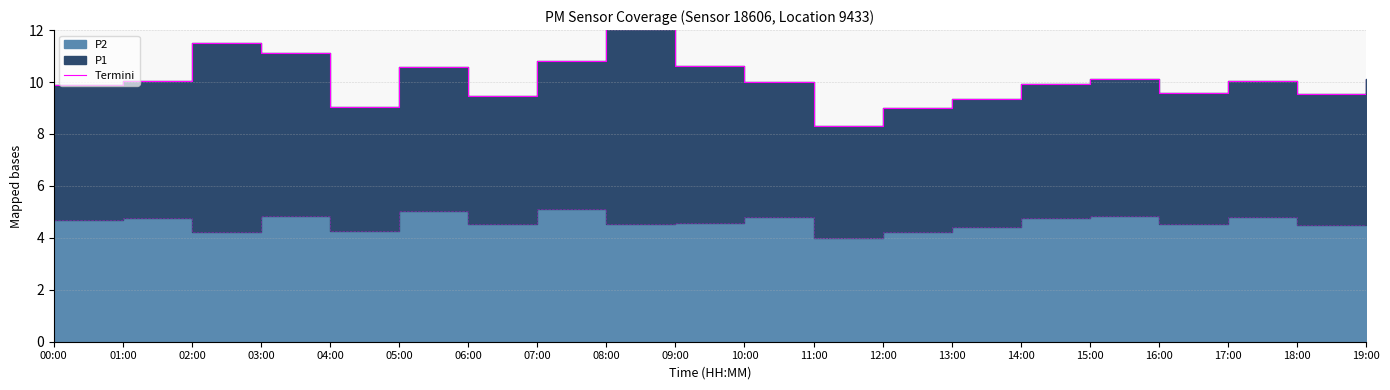

Reading left to right, what are all the values shown in this chart?

00:00=9.9	01:00=10.0	02:00=11.5	03:00=11.1	04:00=9.0	05:00=10.6	06:00=9.5	07:00=10.8	08:00=12.1	09:00=10.6	10:00=10.0	11:00=8.3	12:00=9.0	13:00=9.3	14:00=9.9	15:00=10.1	16:00=9.6	17:00=10.0	18:00=9.5	19:00=10.1